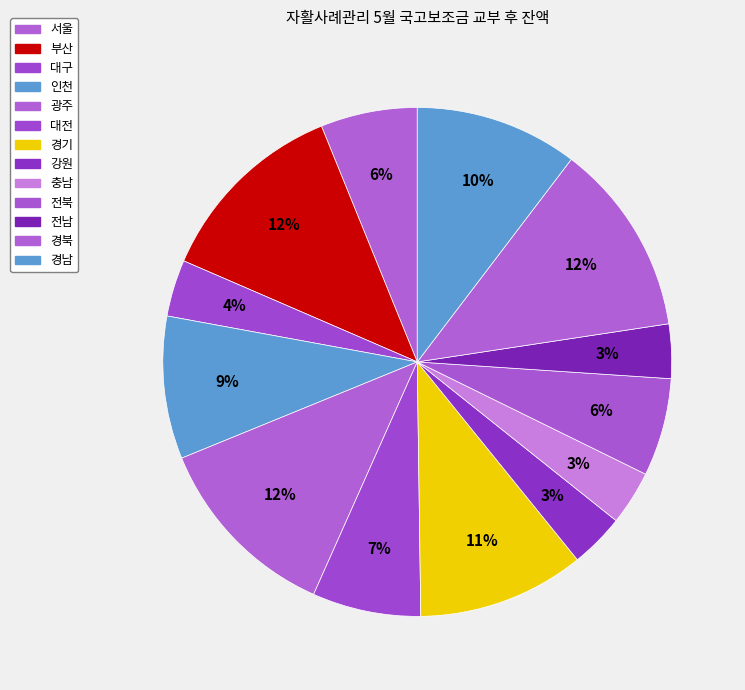

Does any single category account for the majority?

No